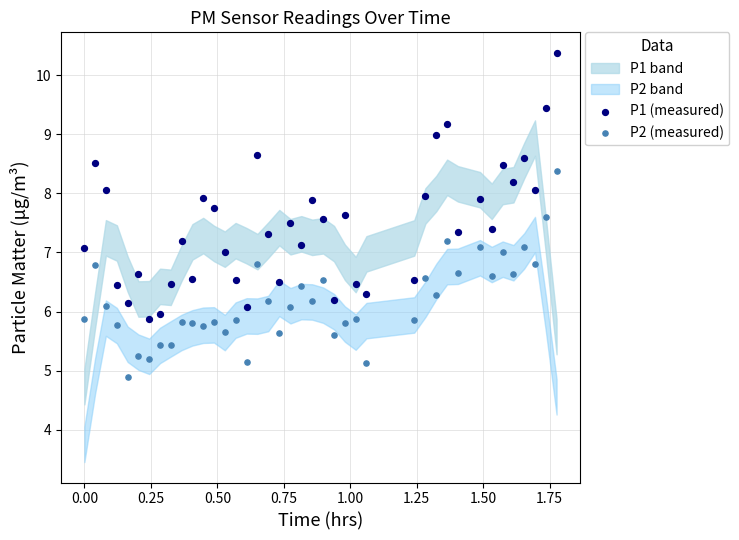

Across all data points, what is the range of Y values (max minus min)?

5.5